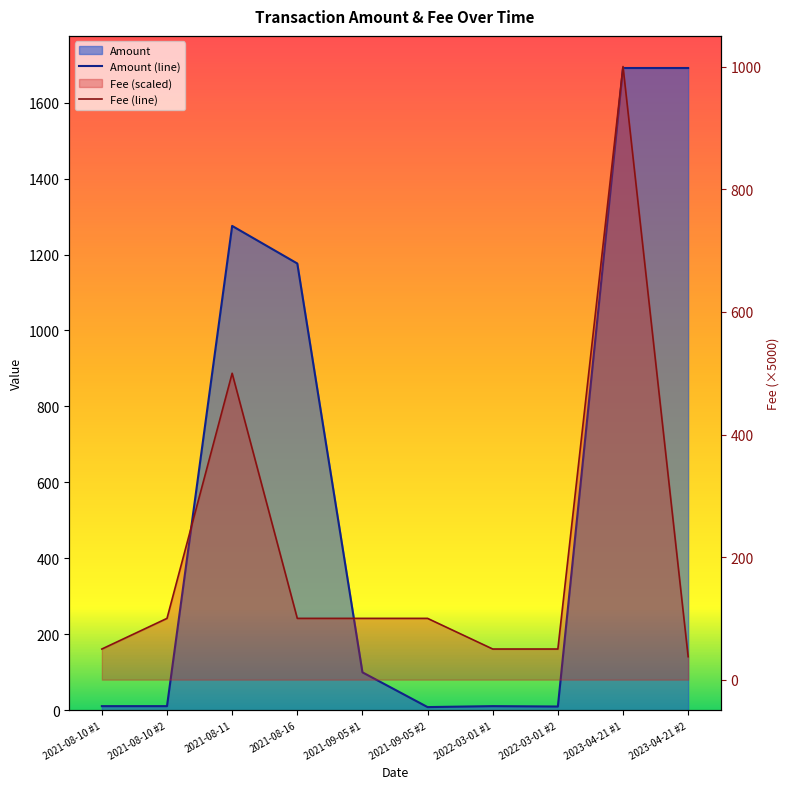

True or false: Amount has more than 2 points higher than both neighbors.

True